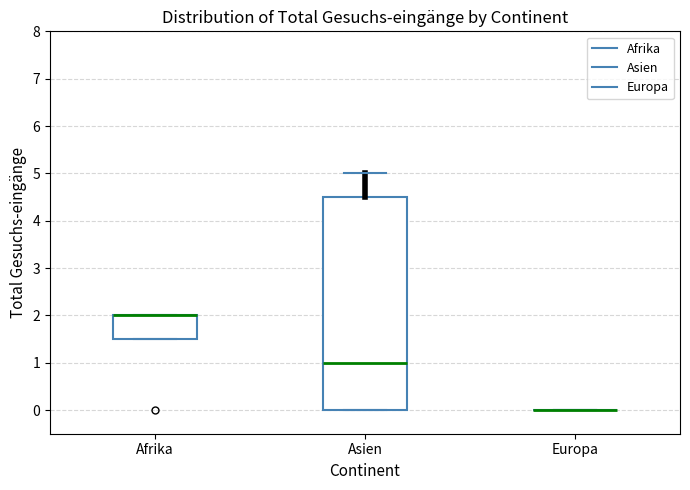

Where does the upper whisker of the box for Asien end on the y-axis? The values are not printed on the chart, so give them approximately, as read against the axis.

5.0